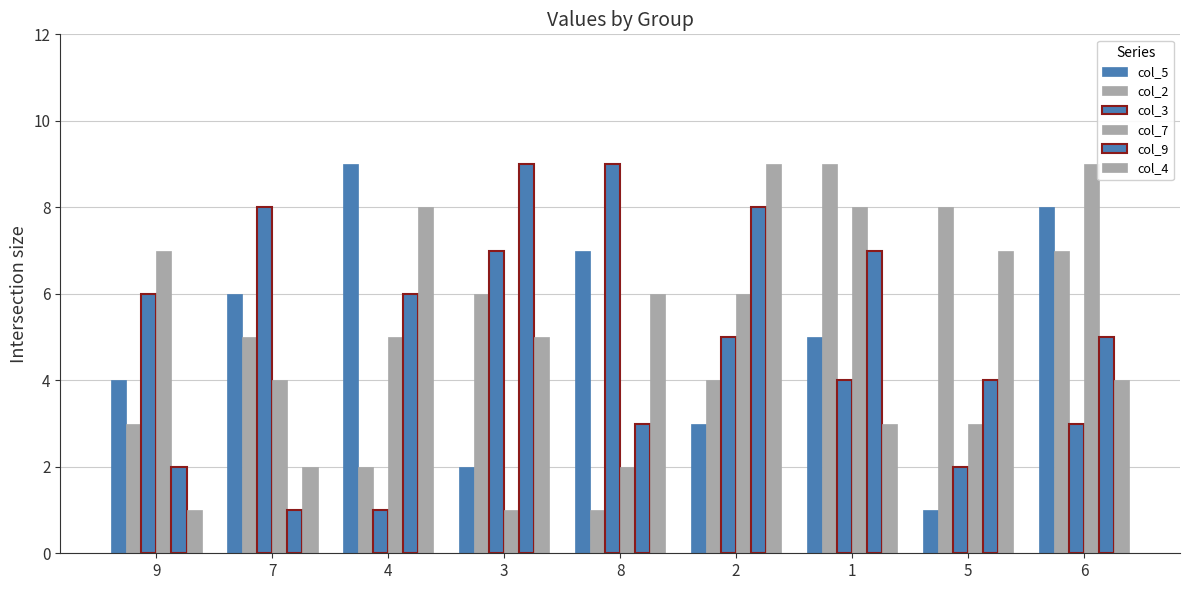

At how many categories does at least one series exceed 2?

9